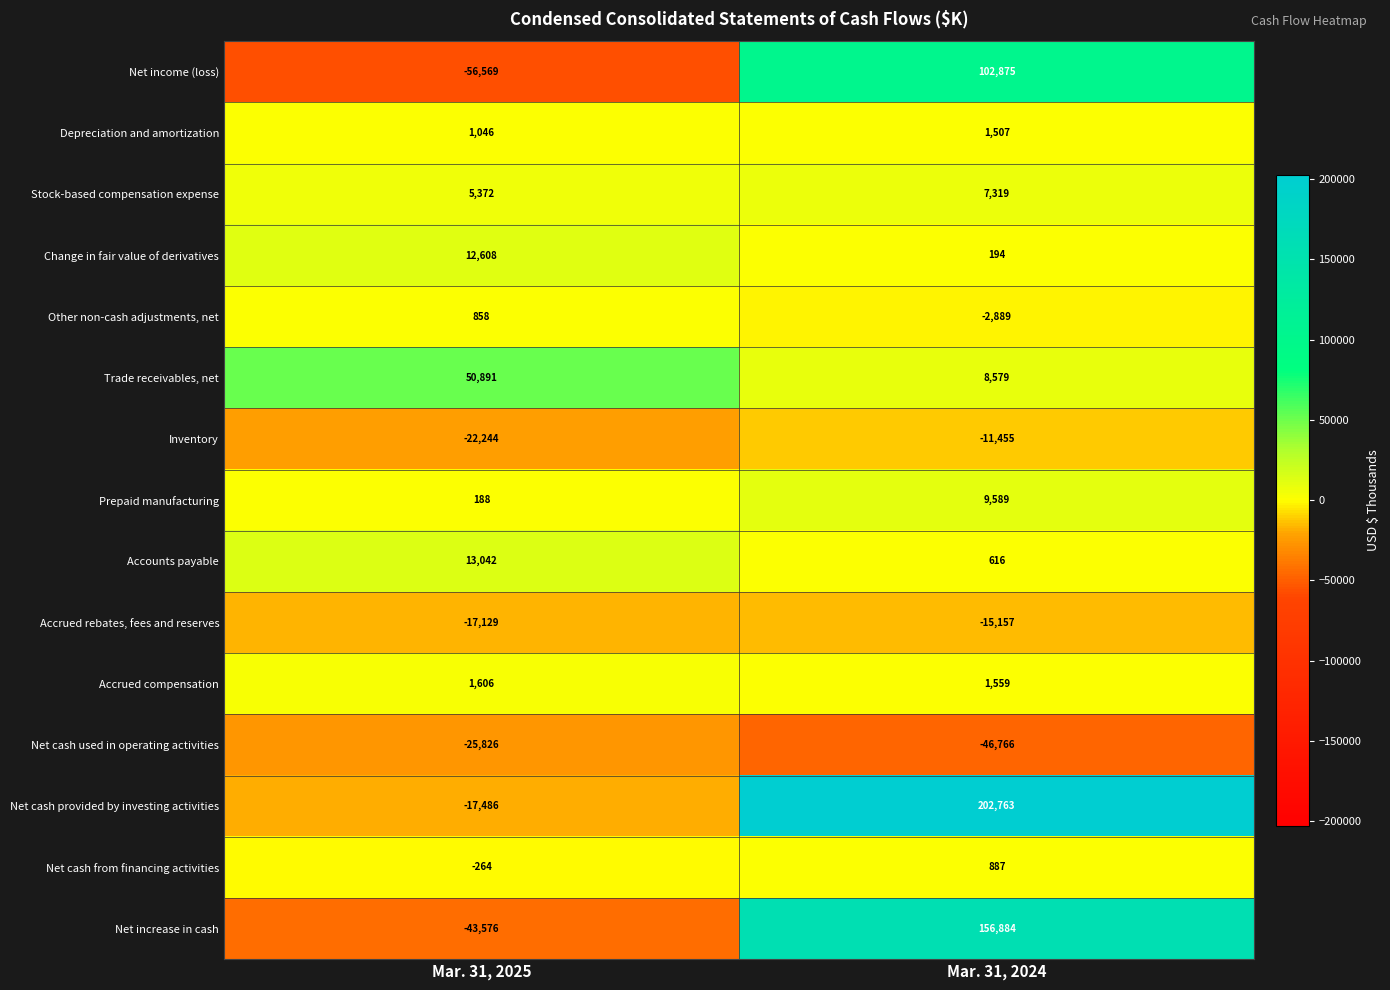

Between Mar. 31, 2025 and Mar. 31, 2024, which series saw the biggest shift?

Net cash provided by investing activities